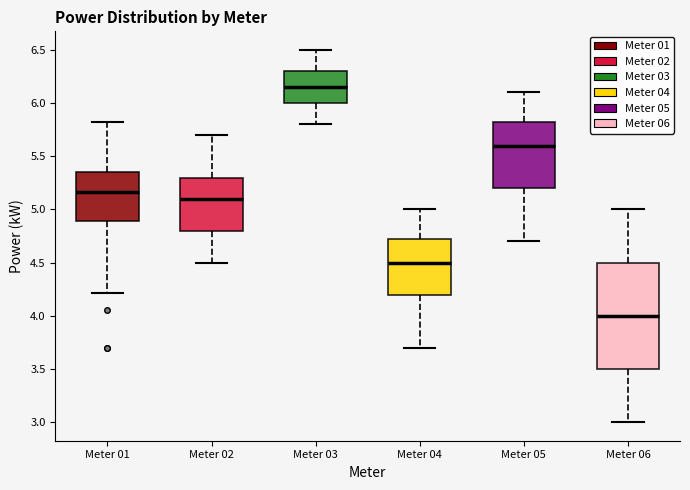

Which box has the highest median line?

Meter 03